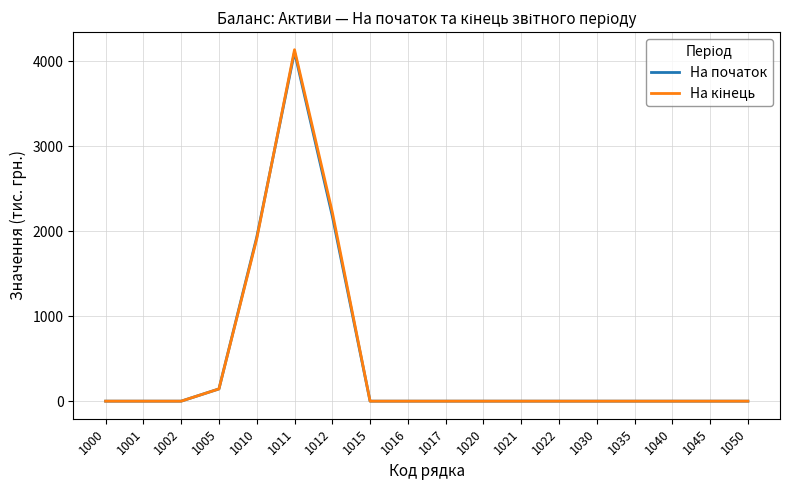

At which category is the sum across all series the highest?

1011